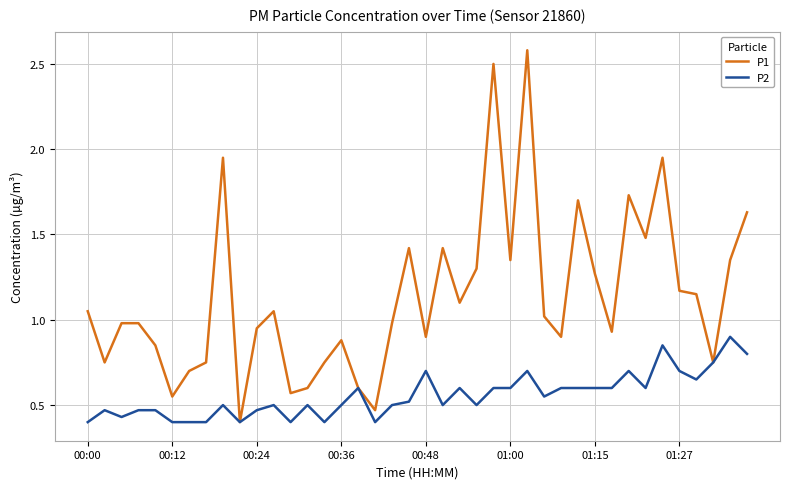

Which series has the largest total across all categories?

P1